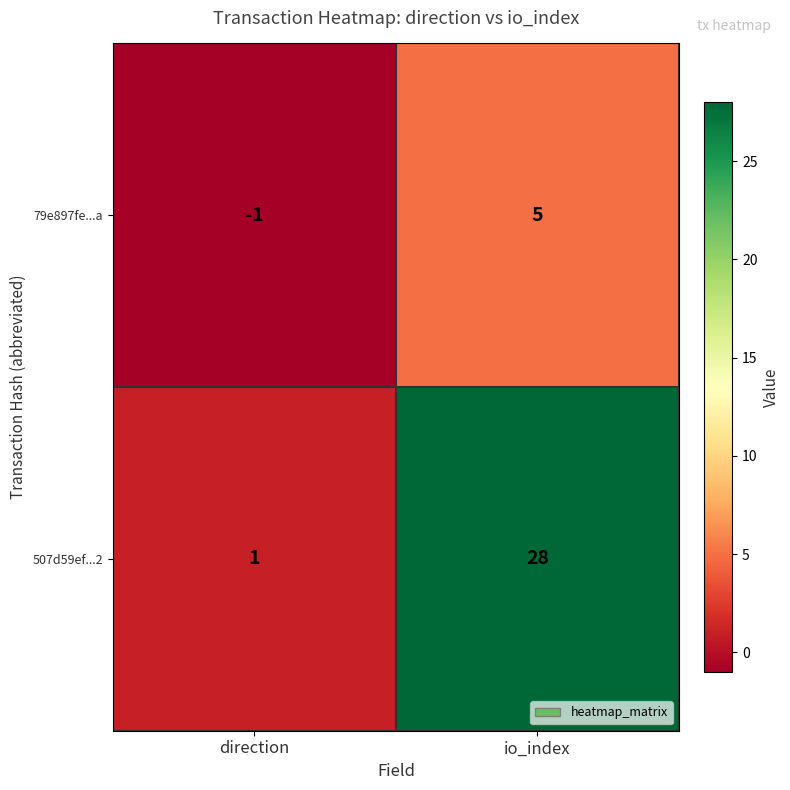

The 507d59ef...2 series shows 47 at io_index. True or false?

False